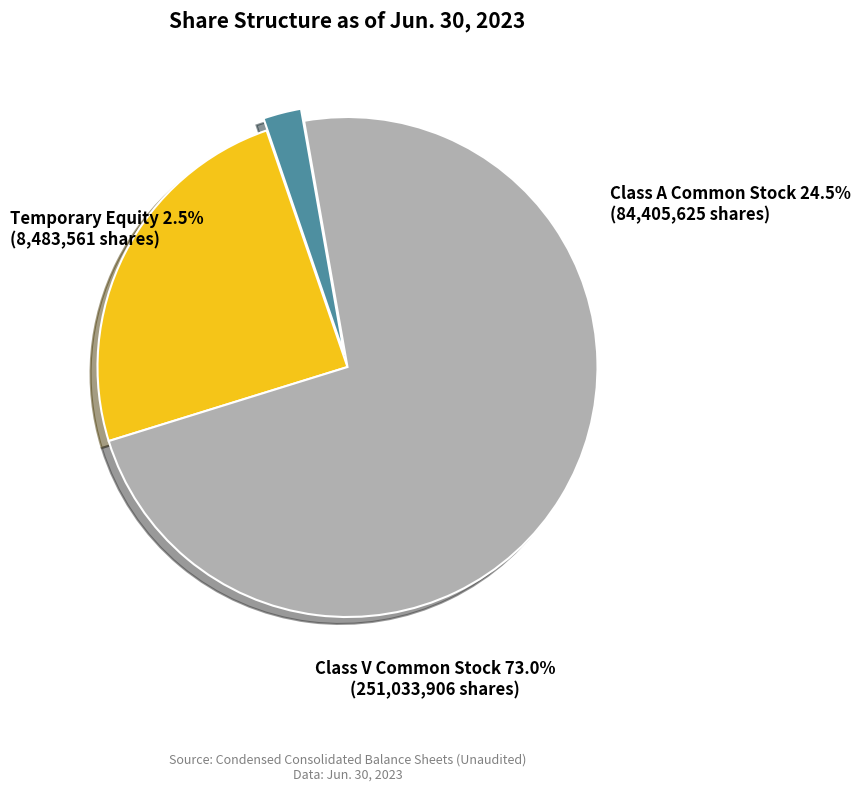

Count the number of slices in the pie.

3